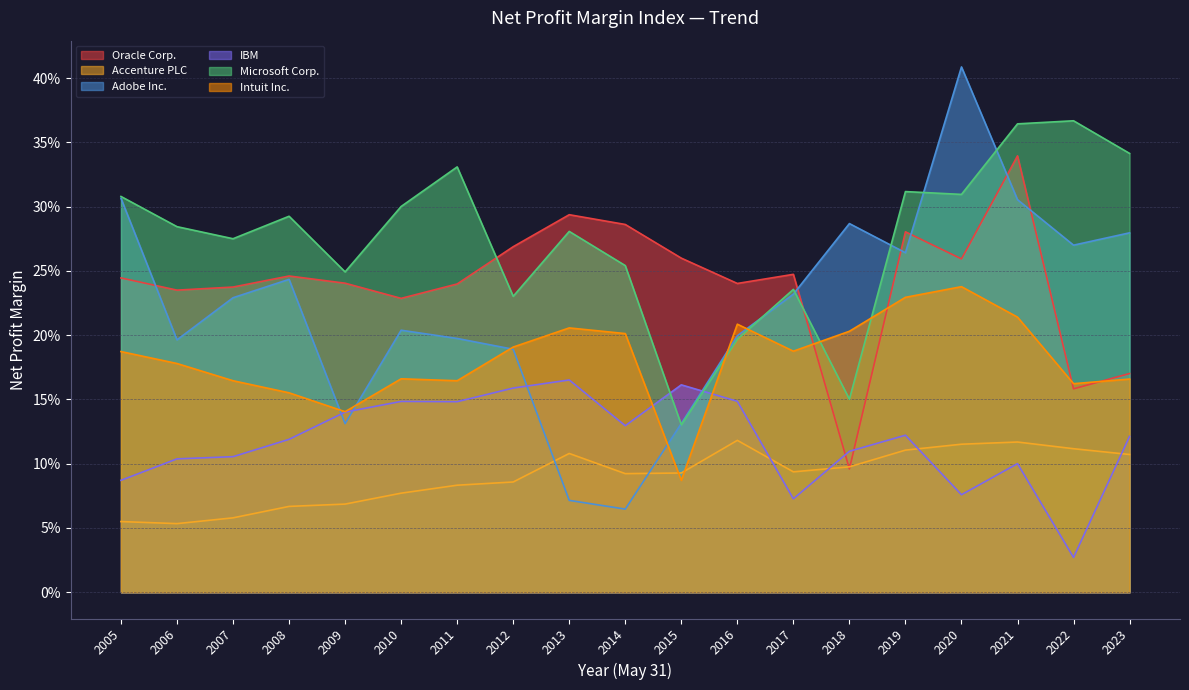

Does the chart display data point markers on the line(s)?

No